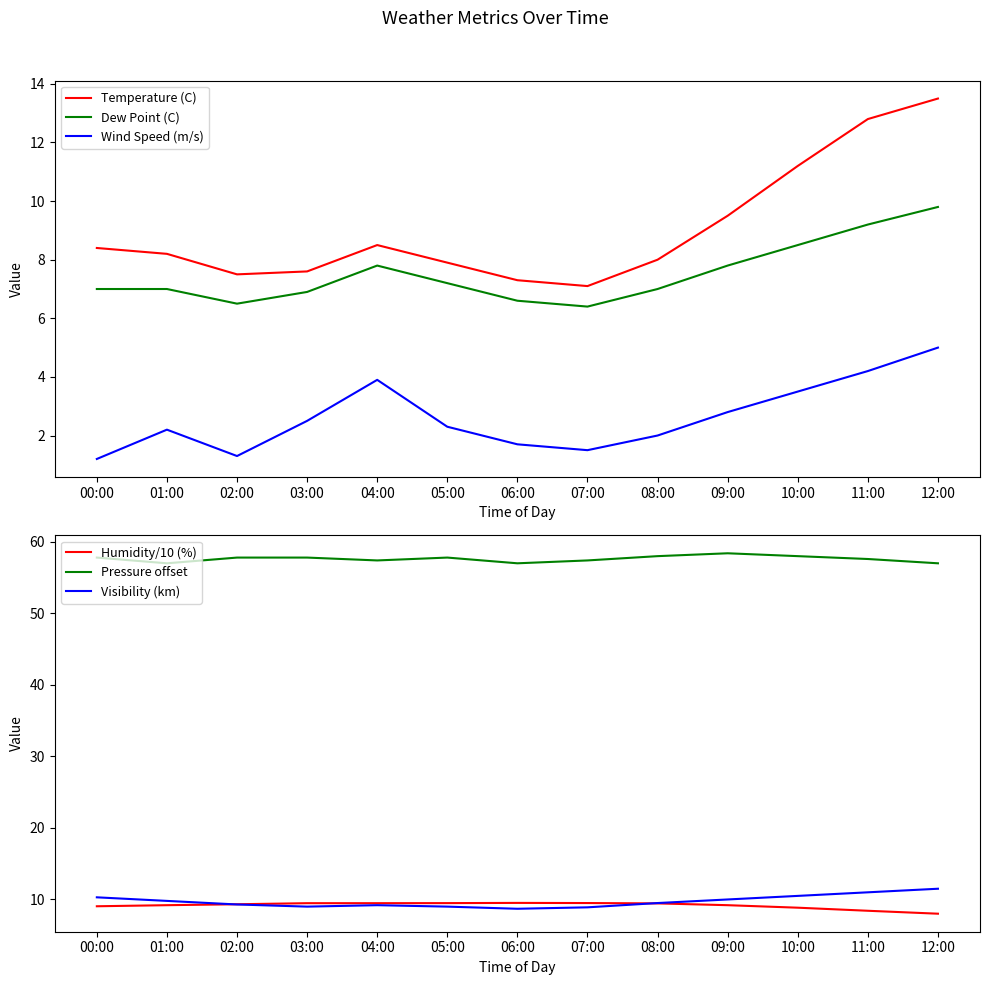

The Visibility (km) series shows 13.6 at 03:00. True or false?

False